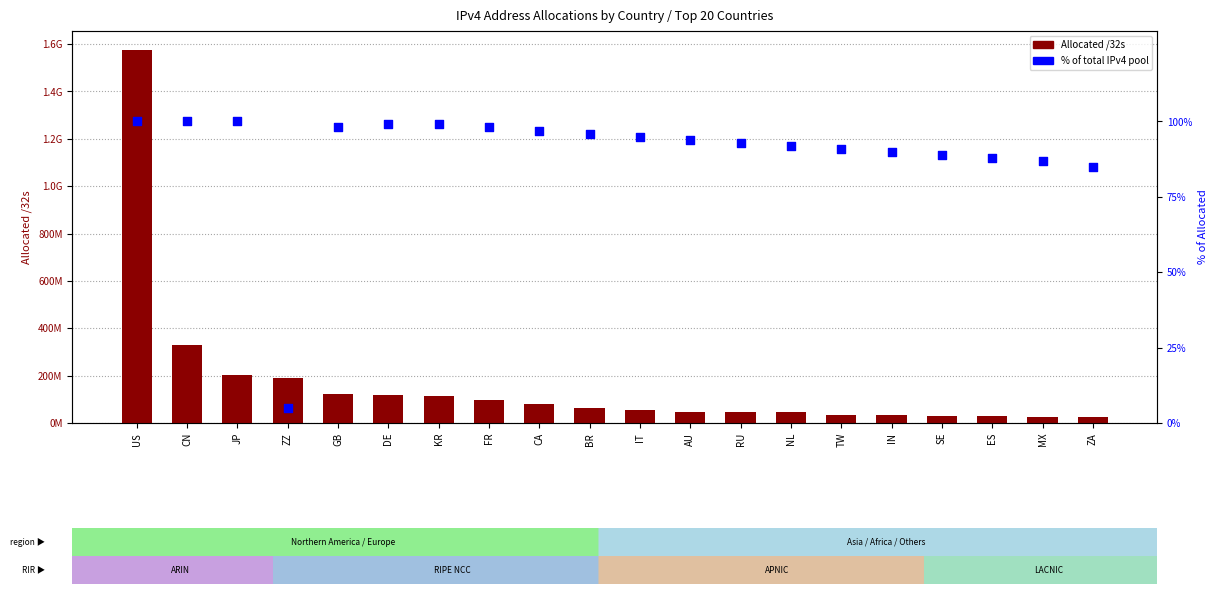

Which series contains the lowest Y value?

% of Allocated pool